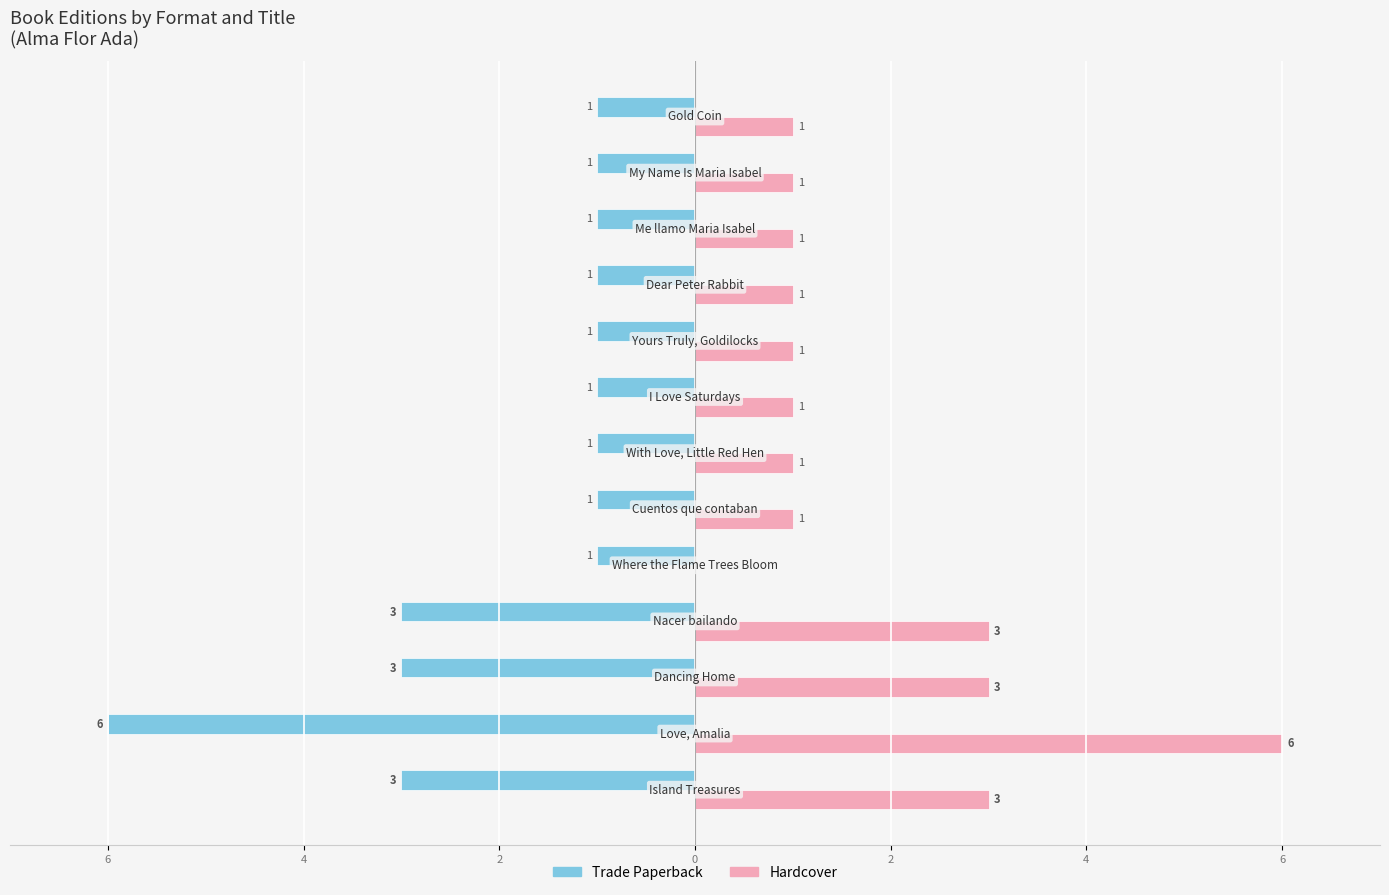

Which series has the largest range (max minus min)?

Hardcover